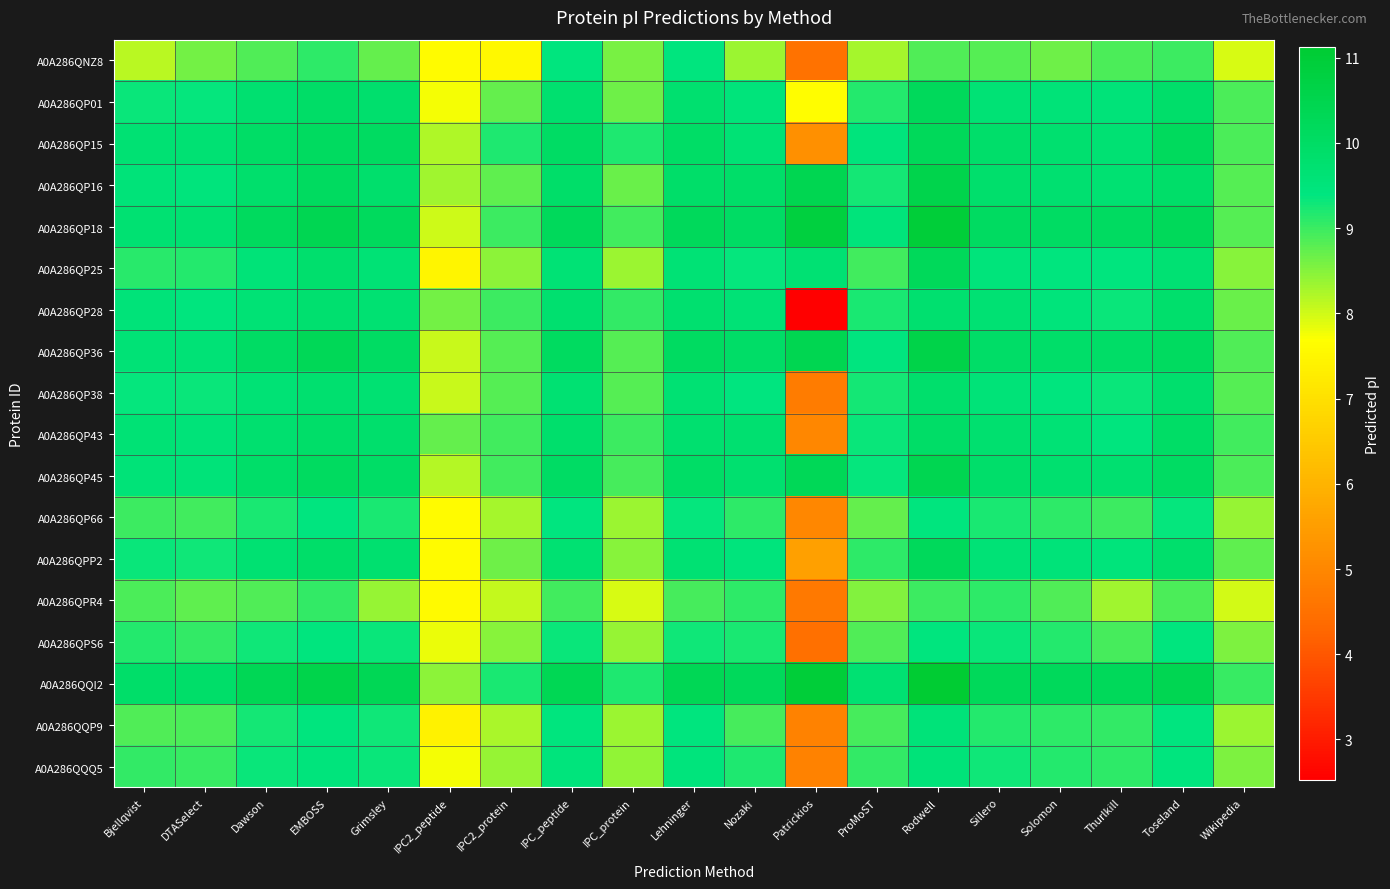

List the series in order of their peak value, lowest first.

A0A286QPR4, A0A286QP66, A0A286QNZ8, A0A286QPS6, A0A286QQP9, A0A286QQQ5, A0A286QP38, A0A286QP28, A0A286QP43, A0A286QPP2, A0A286QP01, A0A286QP25, A0A286QP15, A0A286QP45, A0A286QP16, A0A286QP36, A0A286QP18, A0A286QQI2